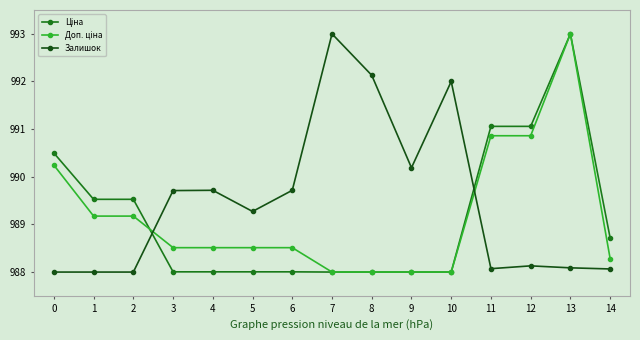

What is the highest value of the Залишок series?

993.0